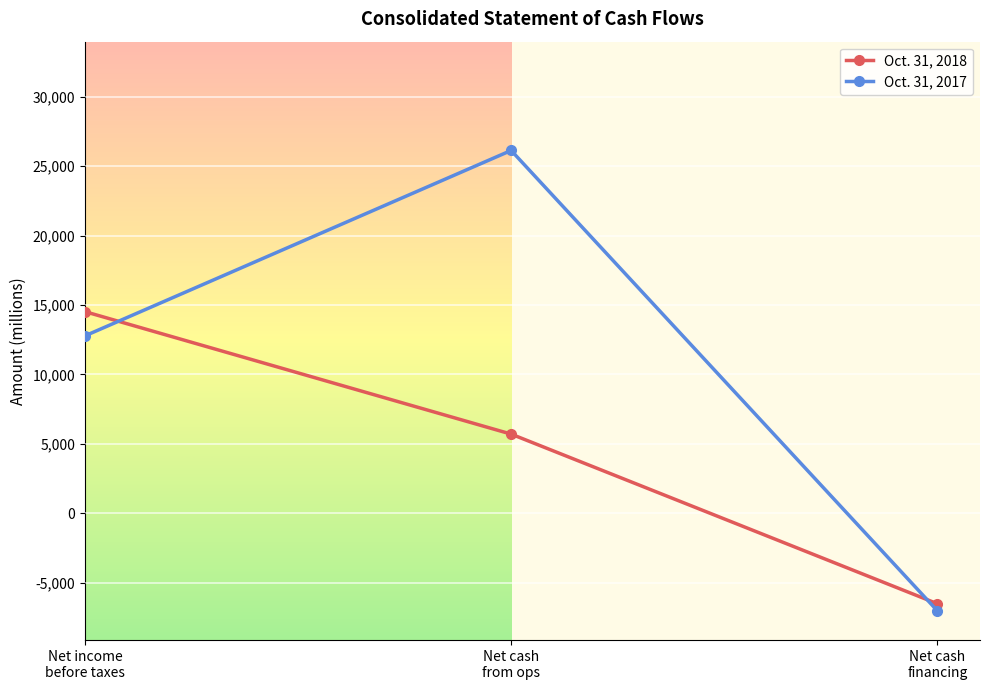

Does the chart have visible grid lines?

Yes